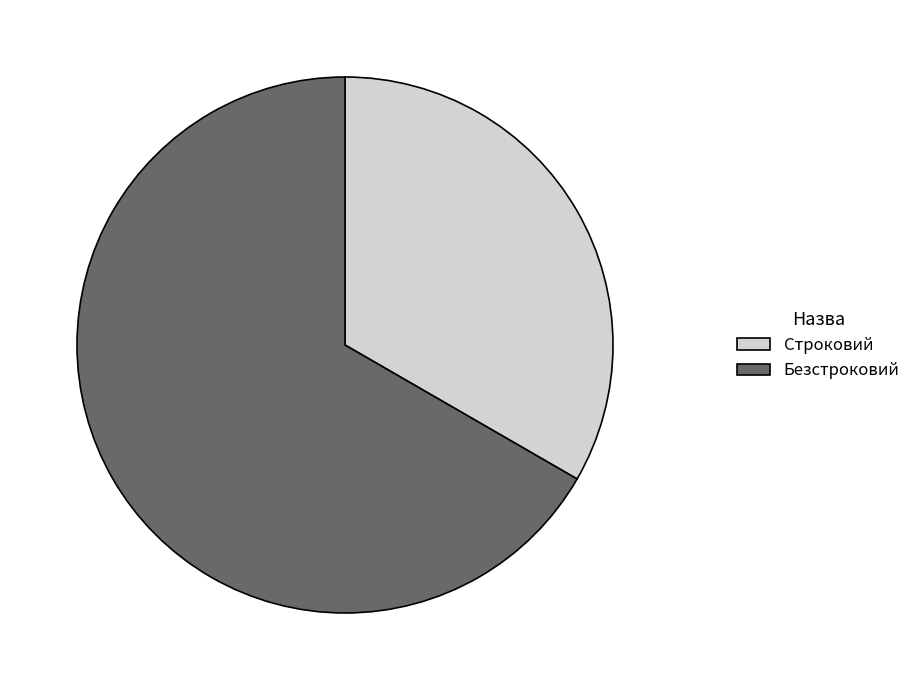

Which category has the biggest portion of the pie?

Безстроковий